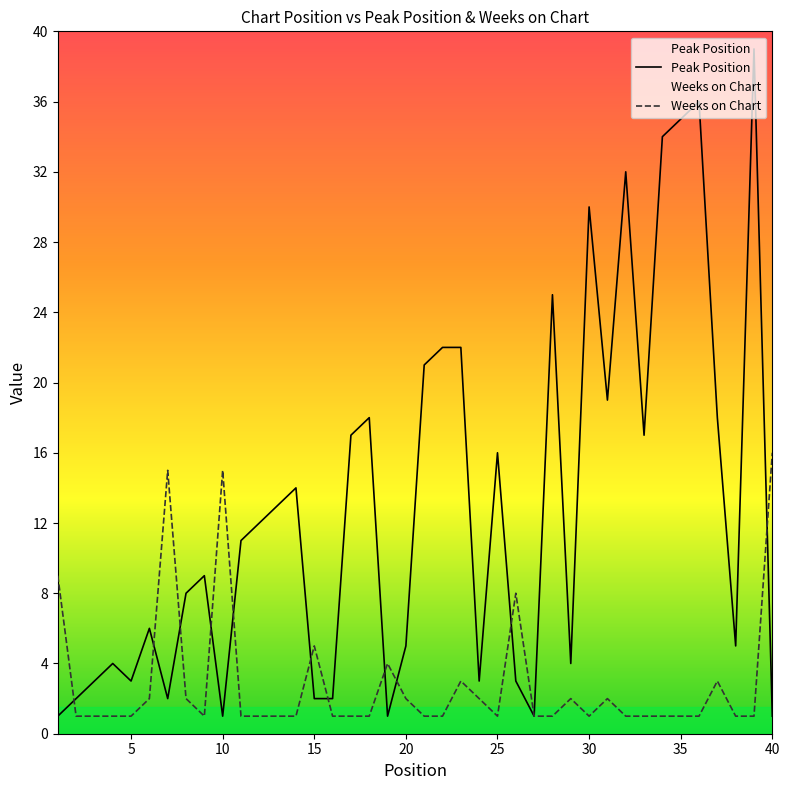

Which series has the largest total across all categories?

Peak Position